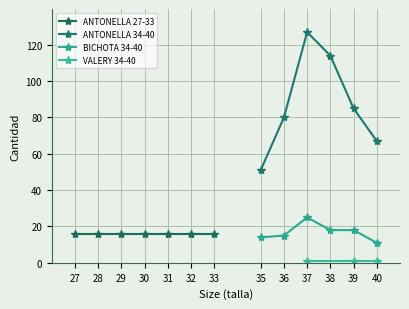

How many interior local peaks does the BICHOTA 34-40 series have?

1